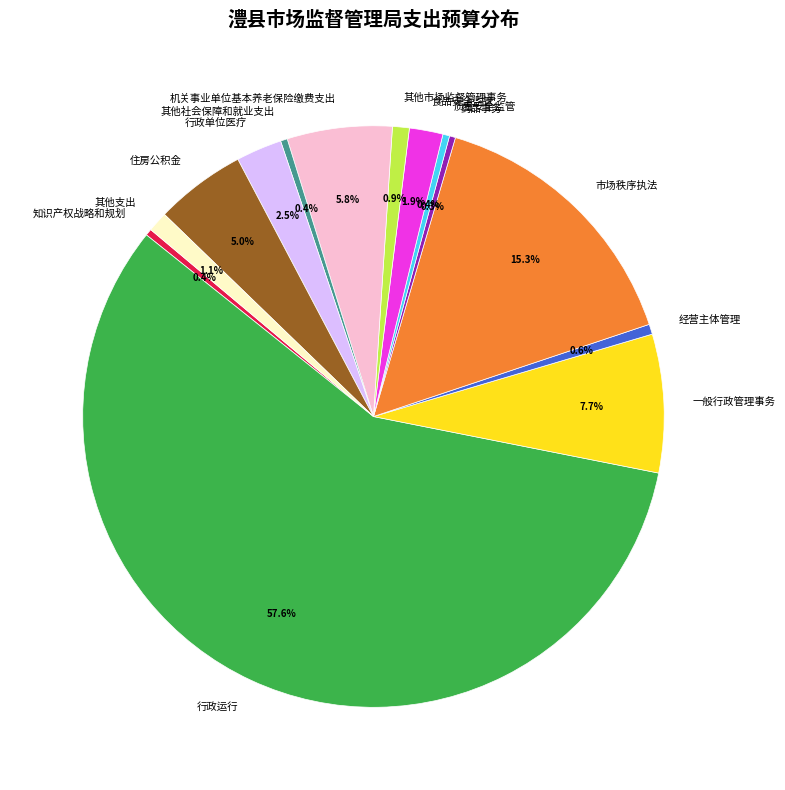

To the nearest percent, what is the combined percentage of 食品安全监管 and 行政单位医疗?

4%